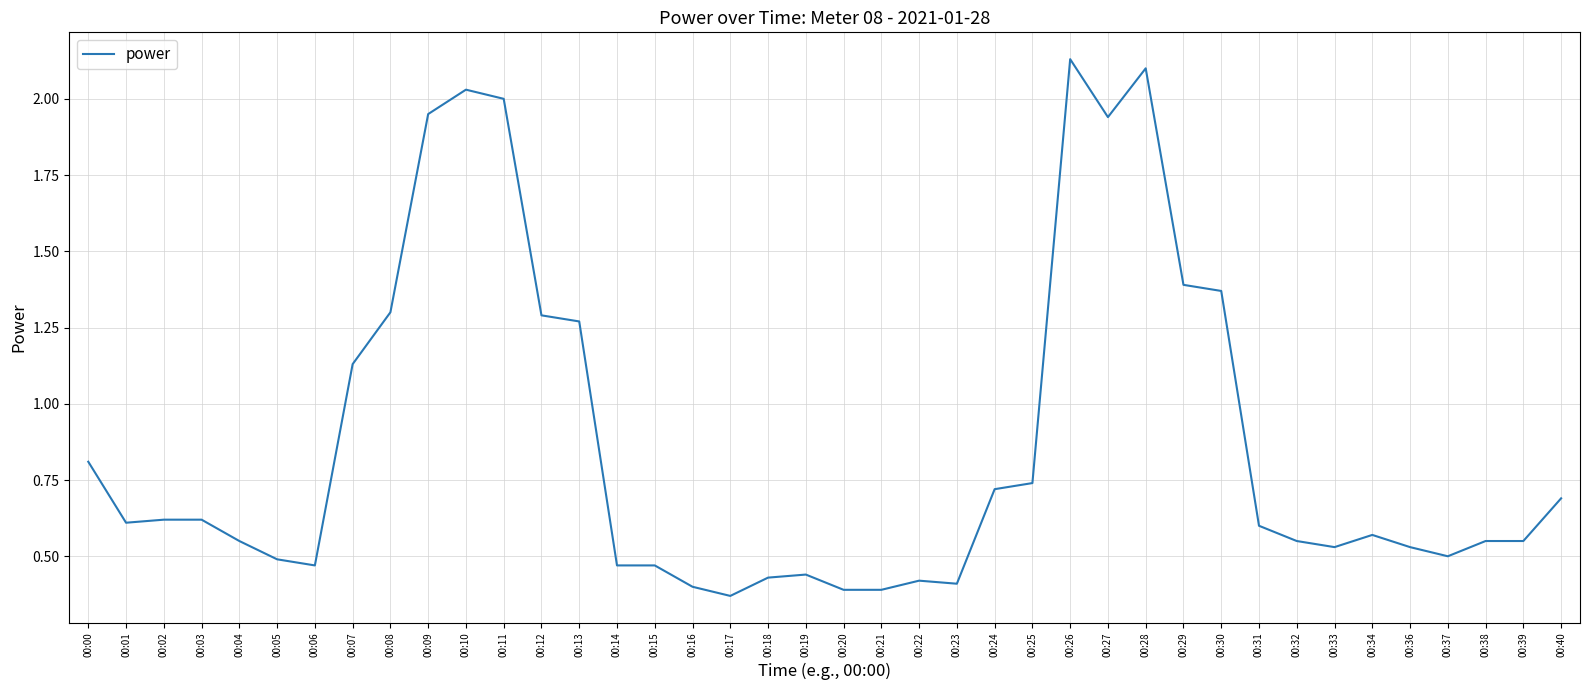

What value does the data have at 00:00?

0.8